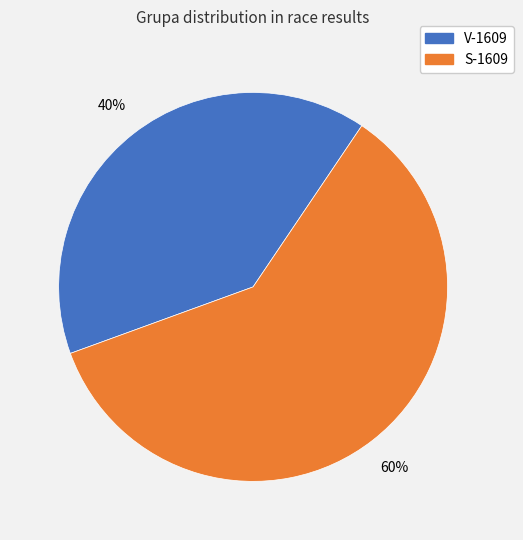

To the nearest percent, what is the combined percentage of S-1609 and V-1609?

100%